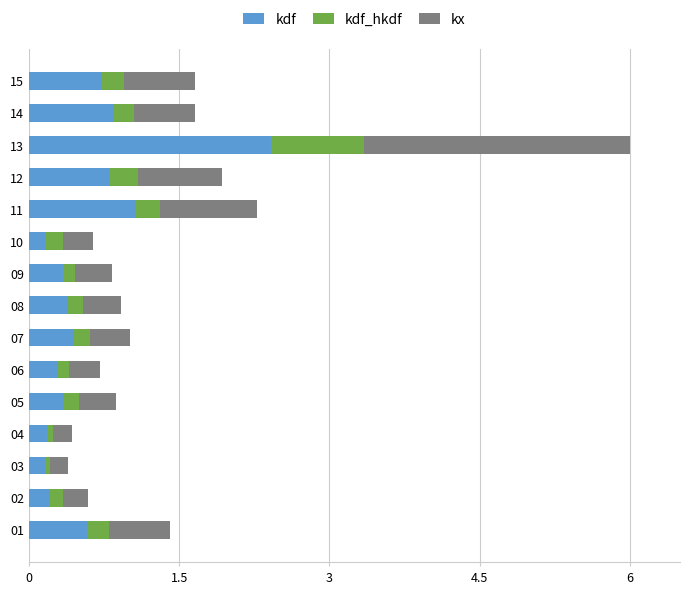

The value of kdf at 02 is 0.2. True or false?

True